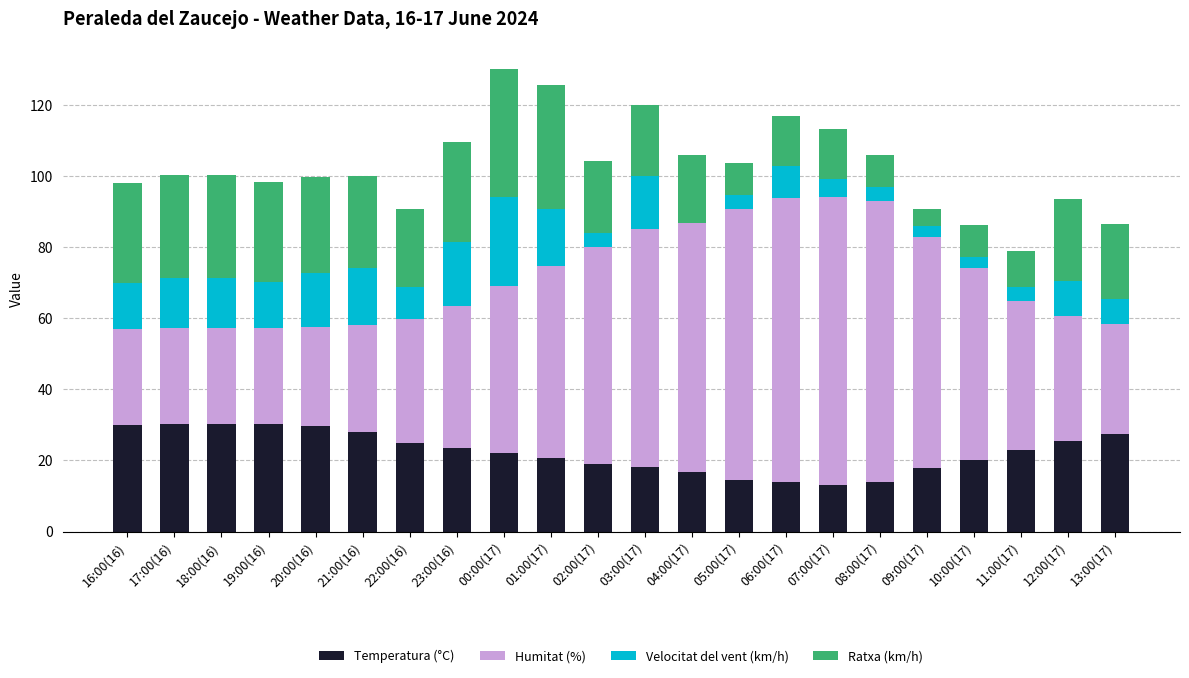

What is the highest value of the Temperatura (°C) series?

30.2